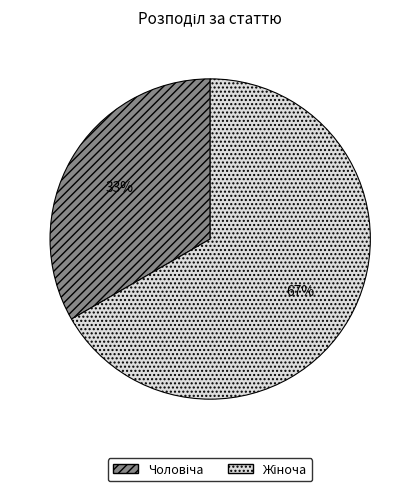

To the nearest percent, what is the average slice percentage?

50%